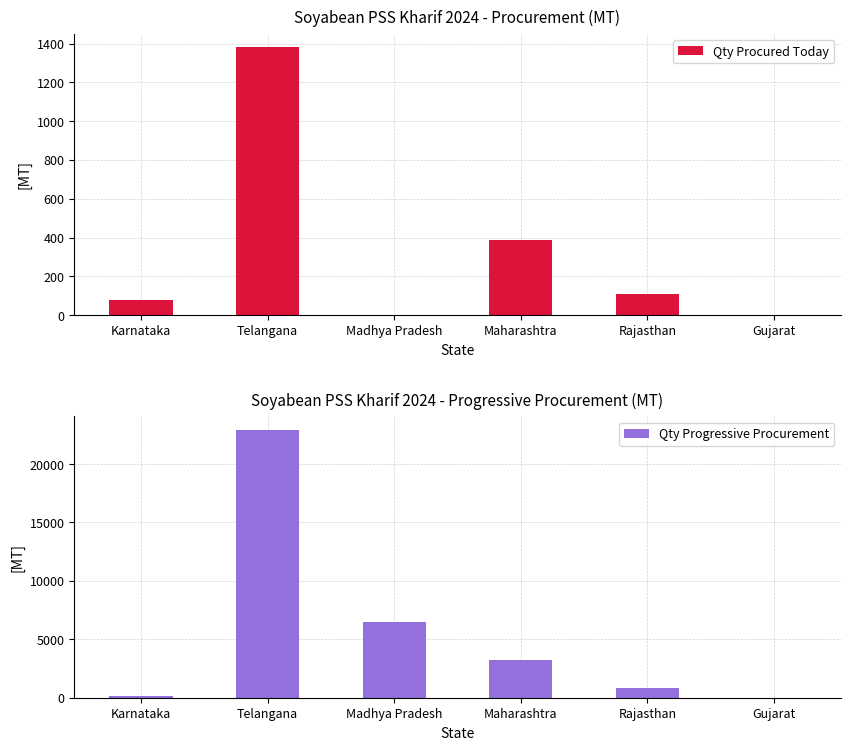

Are the bars grouped side by side (vs. stacked)?

Yes